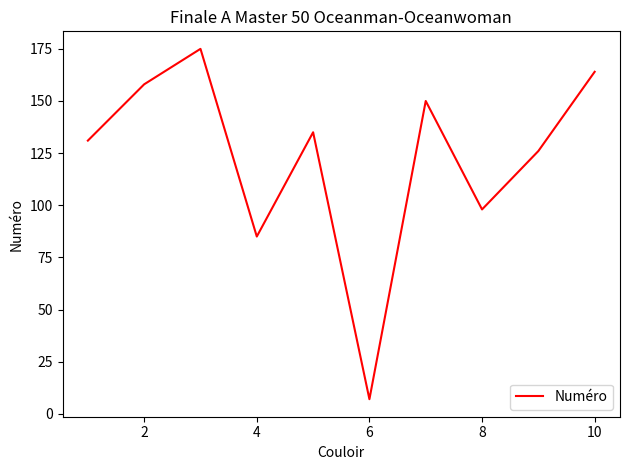

Reading right to left, transcribe all the data shown in this chart.

164	126	98	150	7	135	85	175	158	131